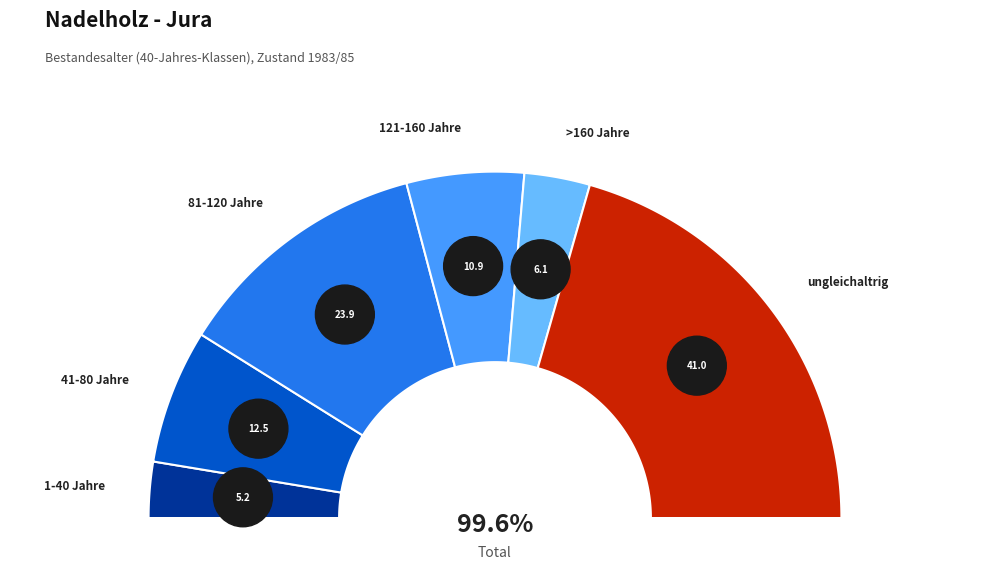

What percentage is the >160 Jahre slice, to the nearest percent?

6%